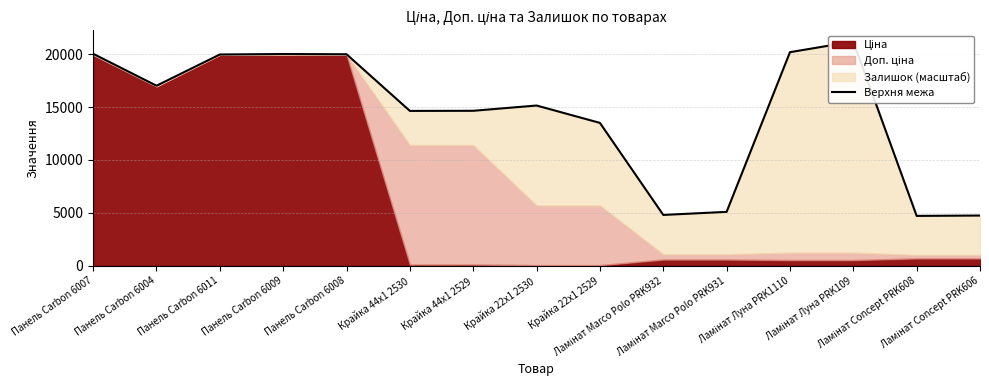

Reading right to left, list all the values displayed in this chart.

4746.9	4713.4	21199.6	20193.5	5094.6	4804.0	13507.3	15150.5	14651.7	14640.5	19997.7	20020.1	19975.3	17021.0	20042.4